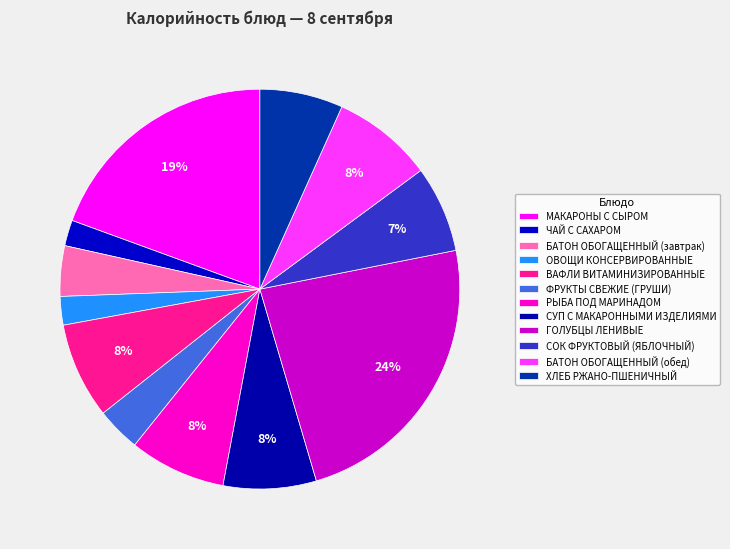

Combined, what portion of the pie is ЧАЙ С САХАРОМ and ФРУКТЫ СВЕЖИЕ (ГРУШИ)?

5.7%